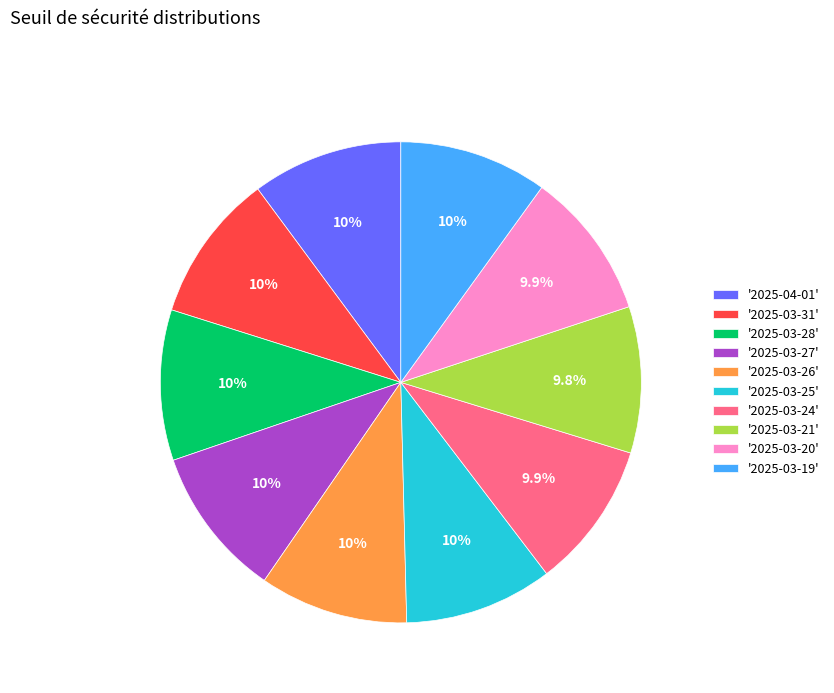

What is the total percentage of '2025-03-19' and '2025-03-27'?

20.1%